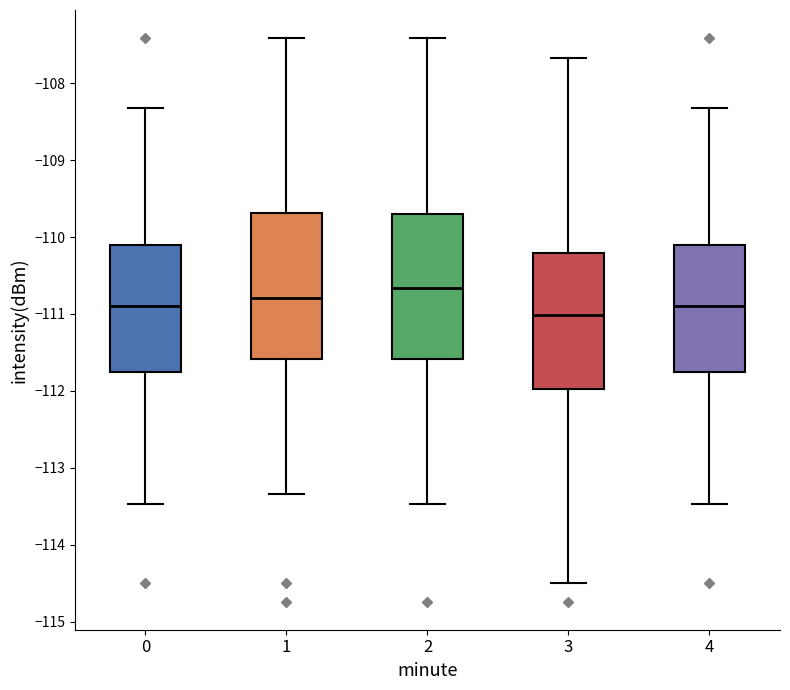

Reading left to right, read every box against the y-axis: the position of its median line, the range the box covers, and the ends of its whiskers. The values are not printed on the chart, so give them approximately, as read against the axis.

0: median -110.9, box -111.8 to -110.1, whiskers -113.5 to -108.3
1: median -110.8, box -111.6 to -109.7, whiskers -113.3 to -107.4
2: median -110.7, box -111.6 to -109.7, whiskers -113.5 to -107.4
3: median -111.0, box -112.0 to -110.2, whiskers -114.5 to -107.7
4: median -110.9, box -111.8 to -110.1, whiskers -113.5 to -108.3